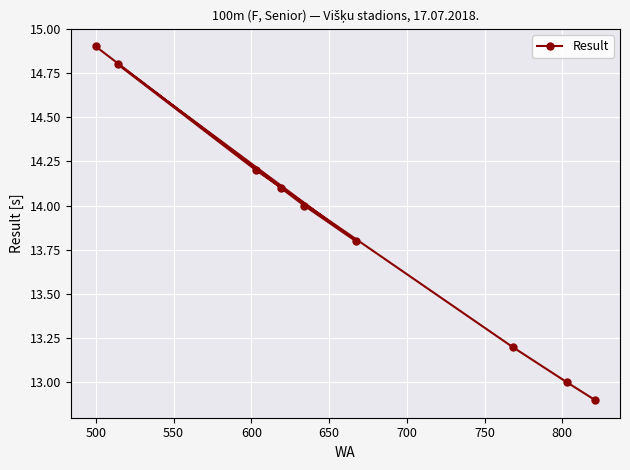

What is the minimum value shown in the chart?

12.9